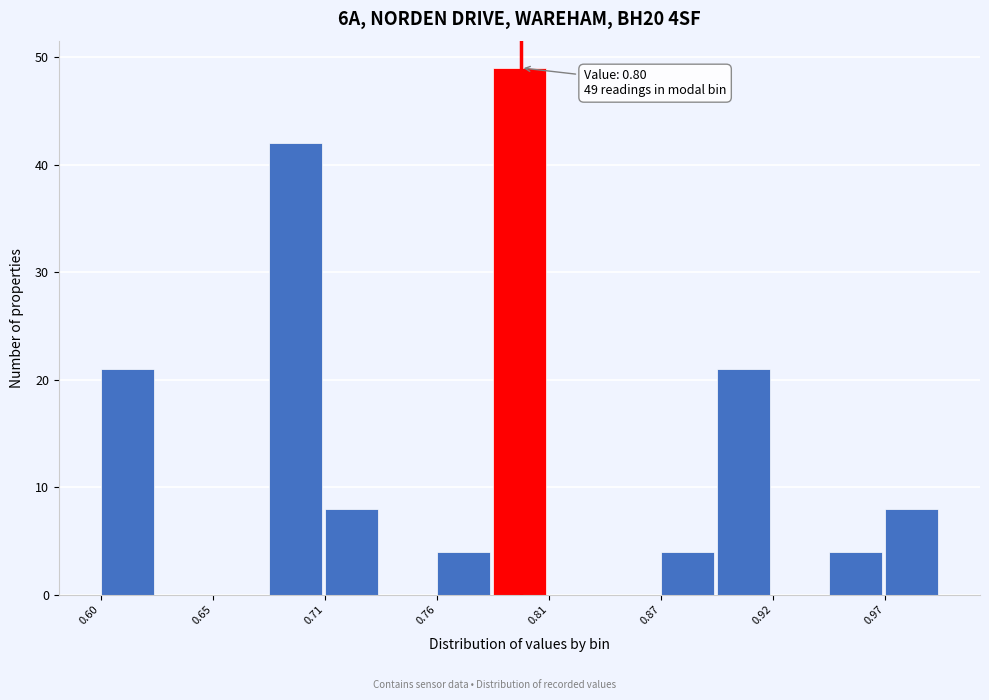

Read against the x-axis, roughly where is the centre of the tallest bar?

0.80